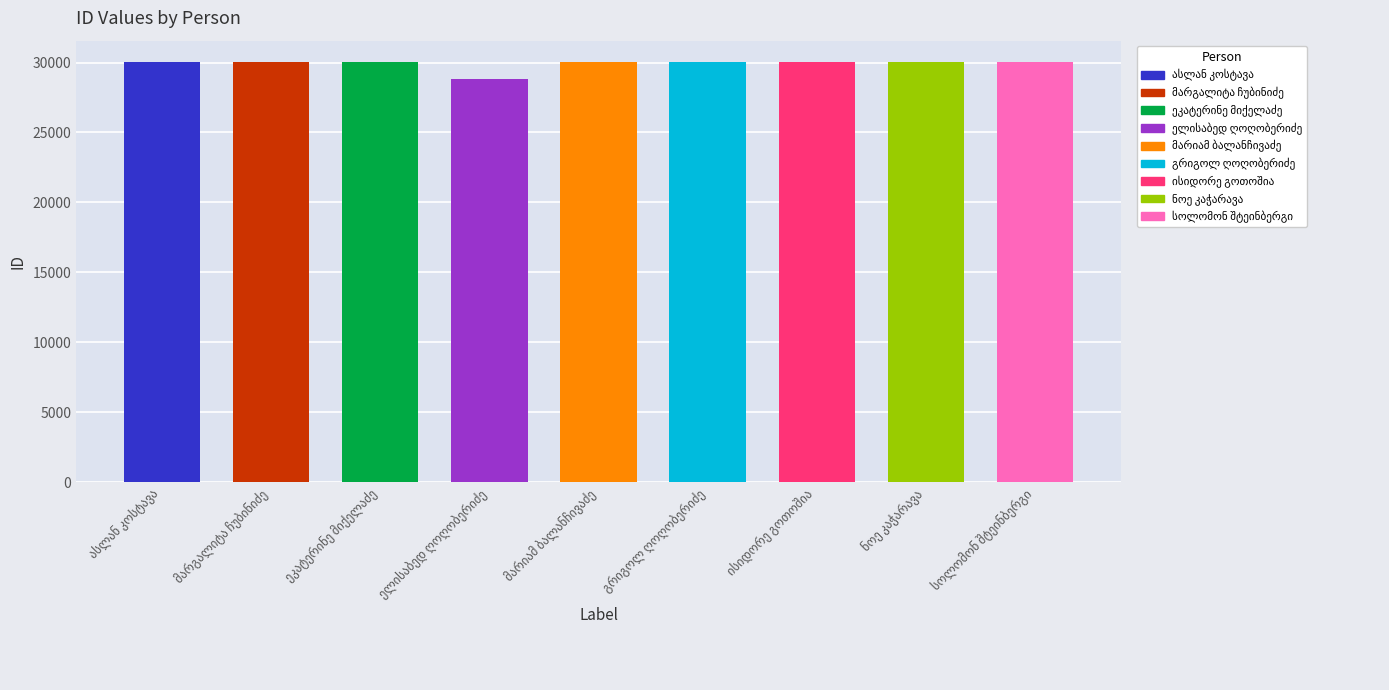

What is the difference between the maximum and second lowest values?

8